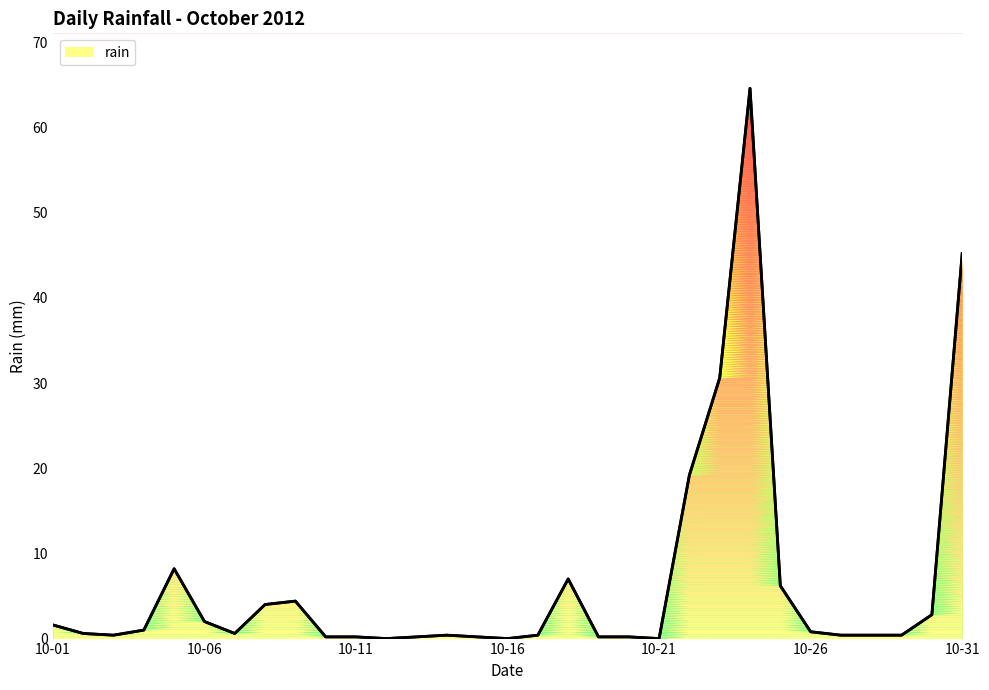

The chart shows a value of 2.9 at 17. True or false?

False